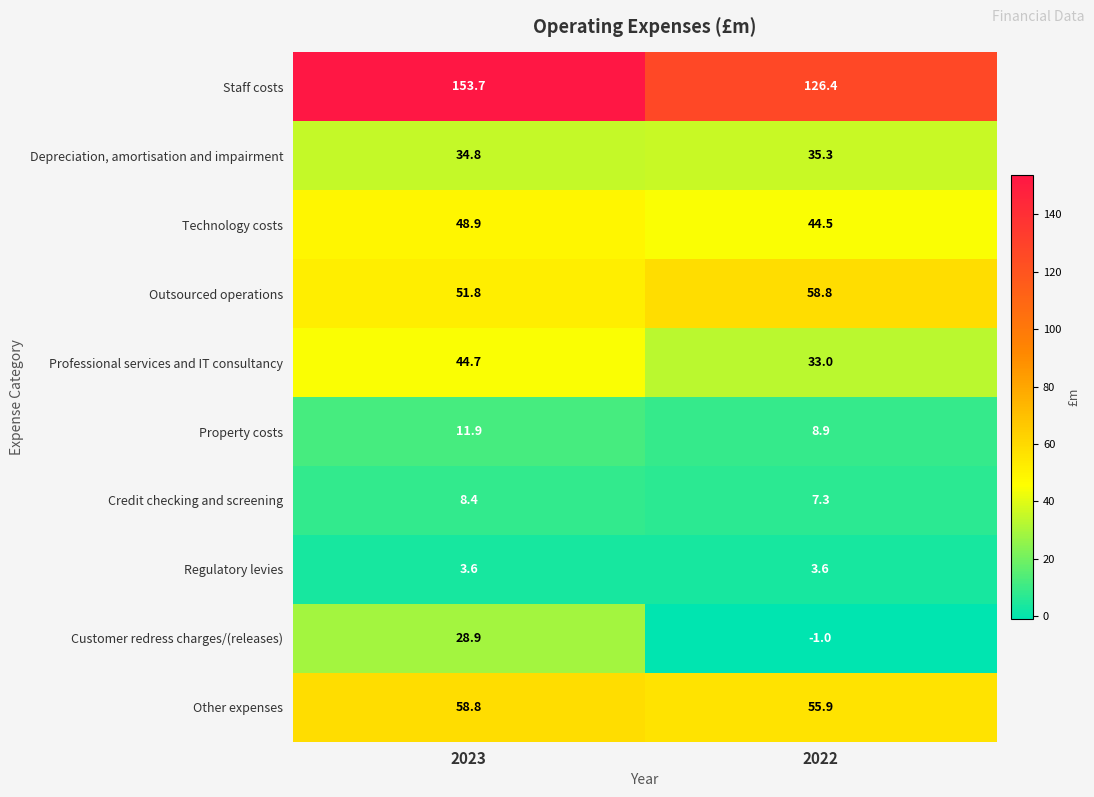

True or false: Technology costs has a value of 77.3 at 2022.

False